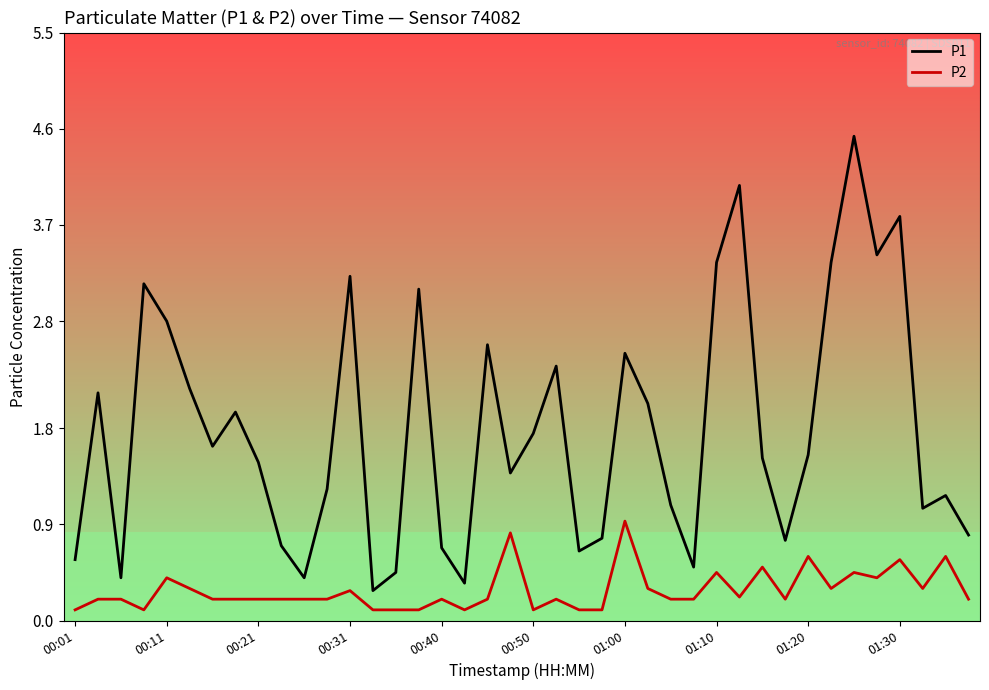

List the series in order of their peak value, highest first.

P1, P2